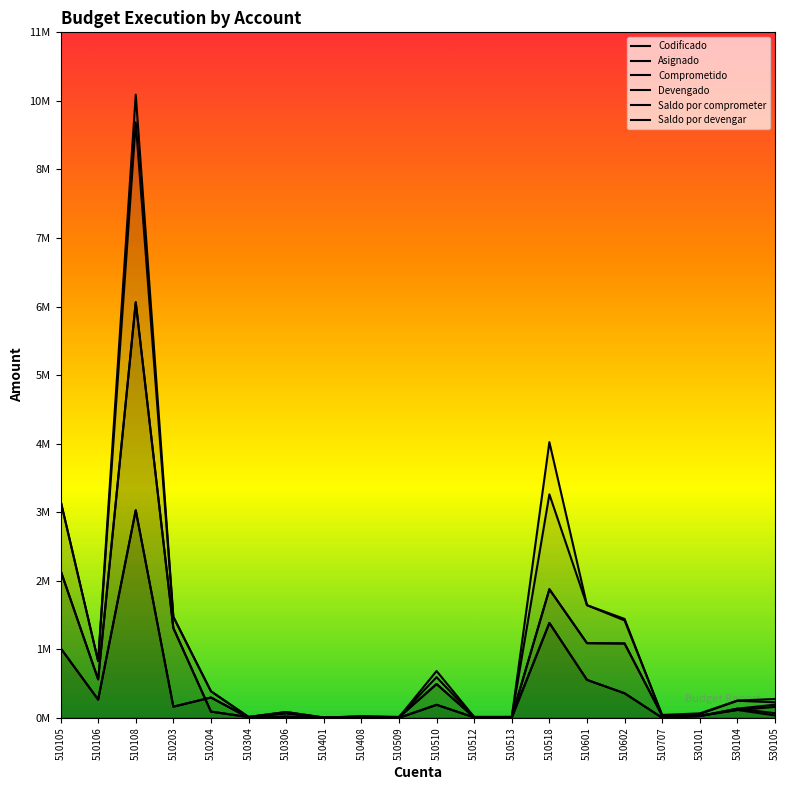

True or false: Comprometido and Saldo por comprometer cross at least once.

True